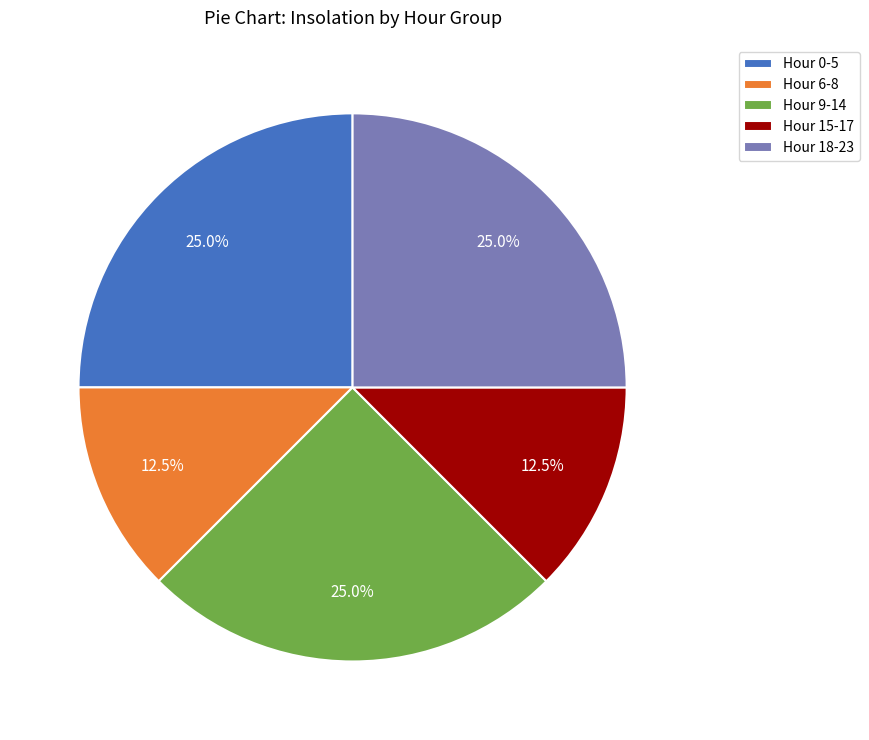

Does Hour 9-14 represent more than half of the total?

No